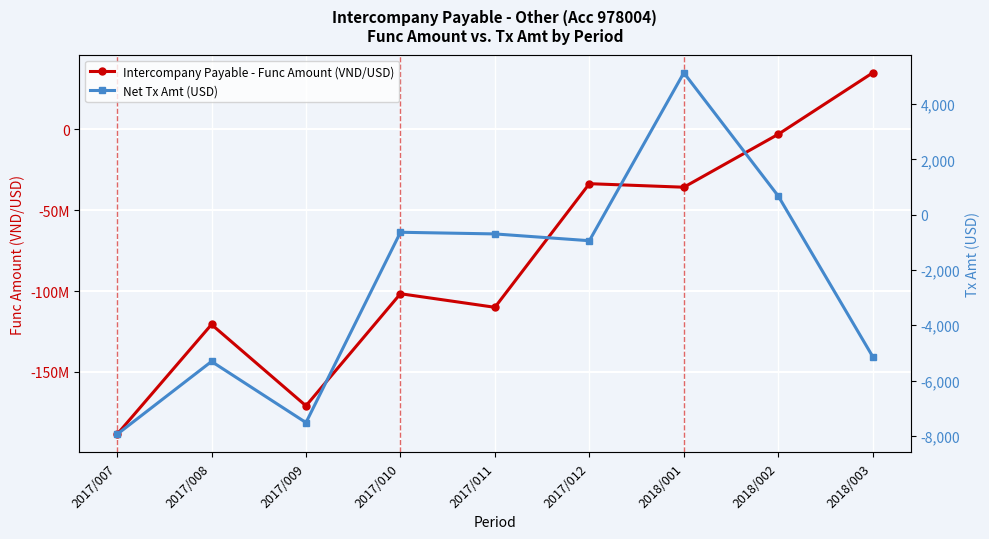

Is the value of Intercompany Payable - Func Amount (VND/USD) at 2017/007 greater than the value of Net Tx Amt (USD) at 2017/012?

No